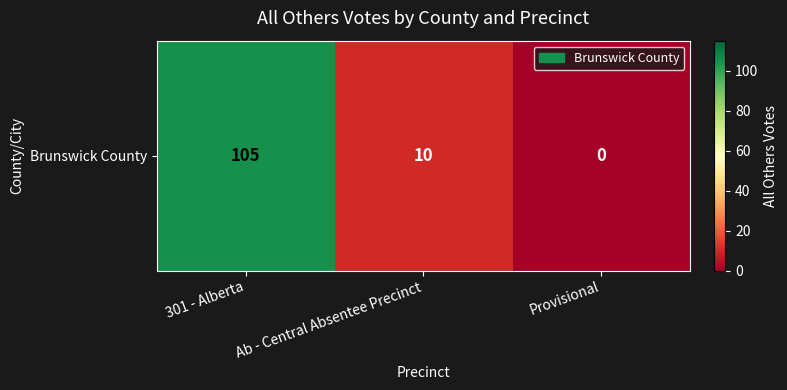

Is it true that the value at 301 - Alberta is 169?

False